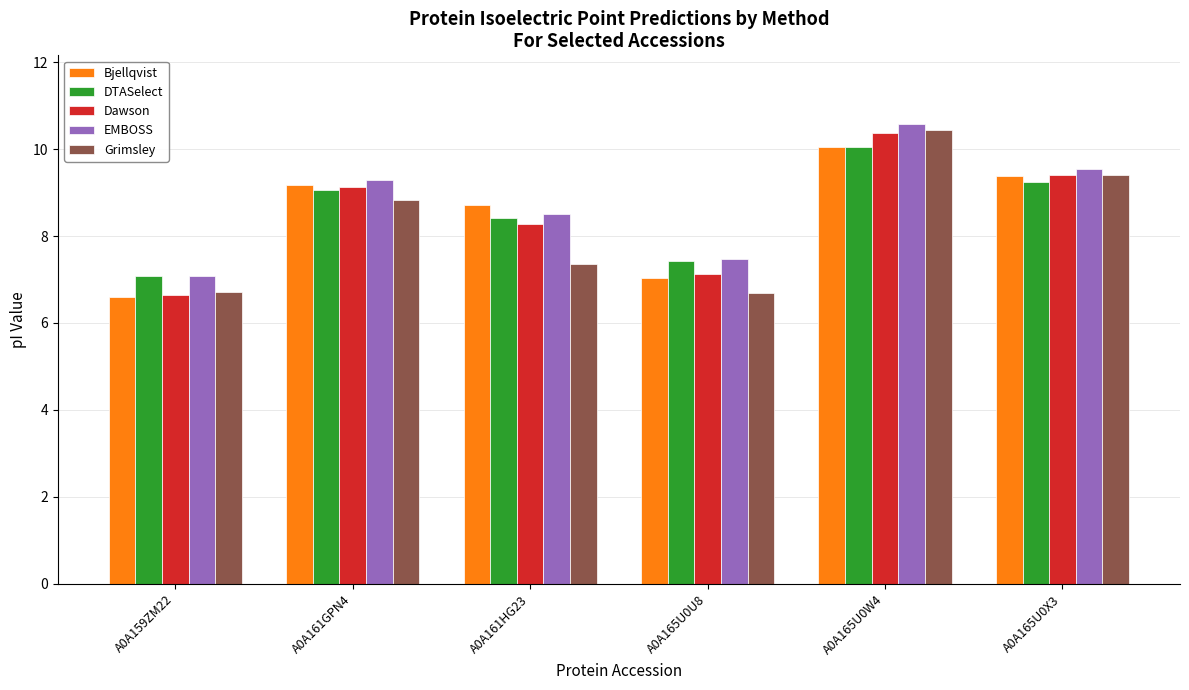

What is the maximum value for DTASelect?

10.0